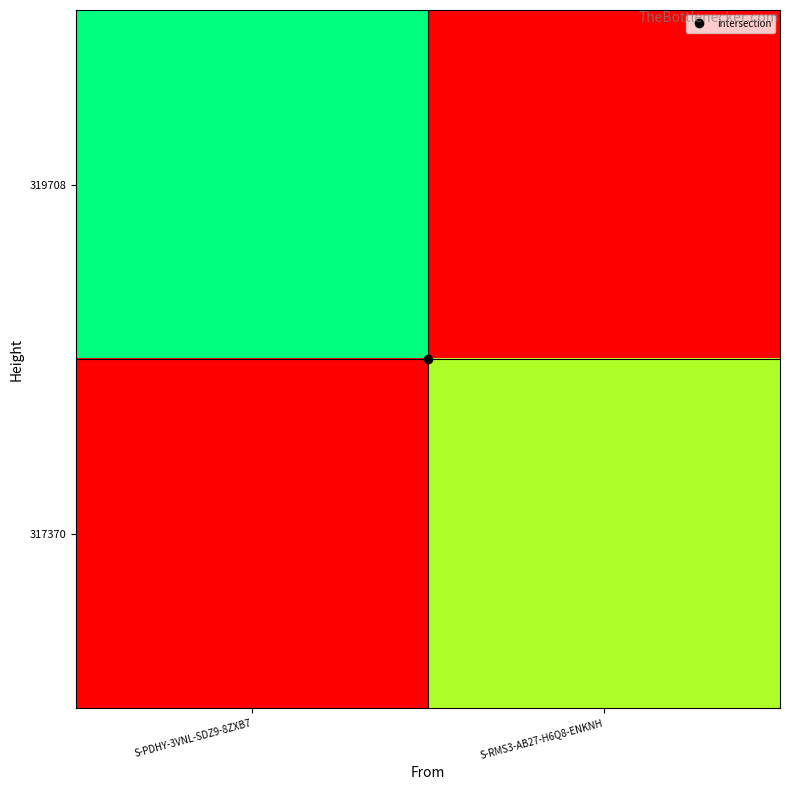

Reading right to left, transcribe all the data shown in this chart.

319708: S-RMS3-AB27-H6Q8-ENKNH=0.0	S-PDHY-3VNL-SDZ9-8ZXB7=1.0
317370: S-RMS3-AB27-H6Q8-ENKNH=0.8	S-PDHY-3VNL-SDZ9-8ZXB7=0.0